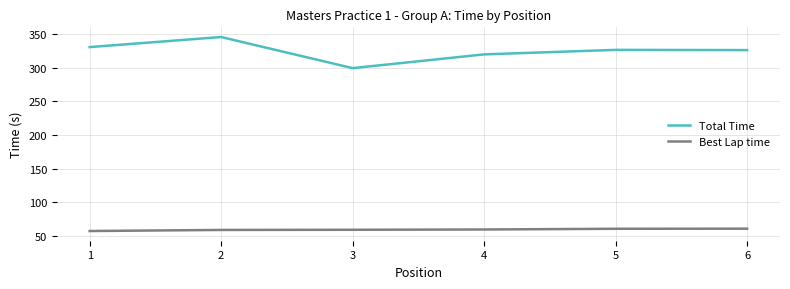

Where is Total Time nearest to the value 322?

4